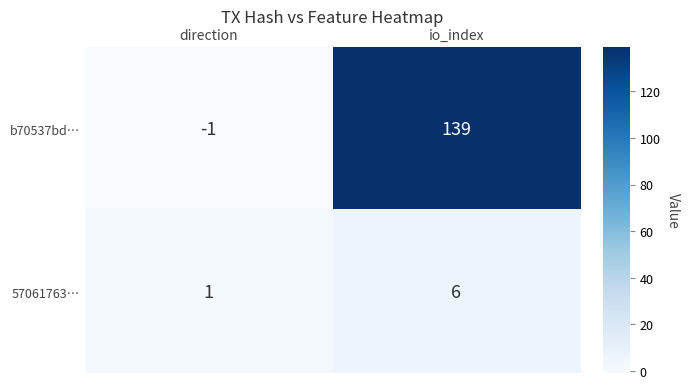

Which series changed the most between direction and io_index?

b70537bd…